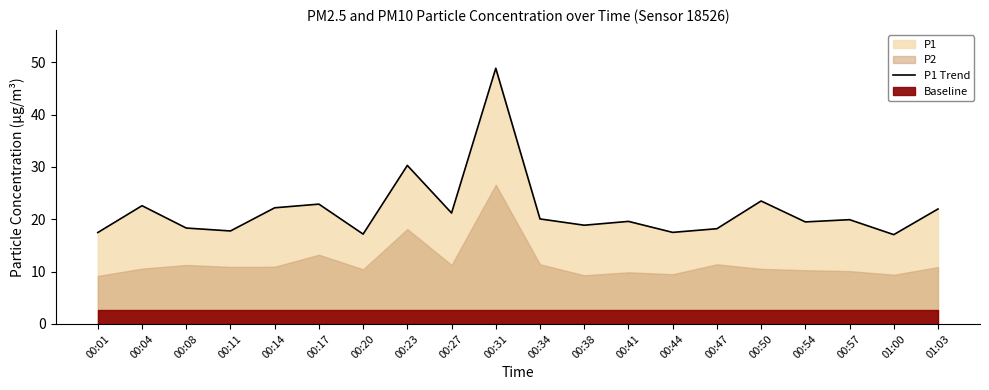

What is the change in value from 00:38 to 00:50?

+4.6